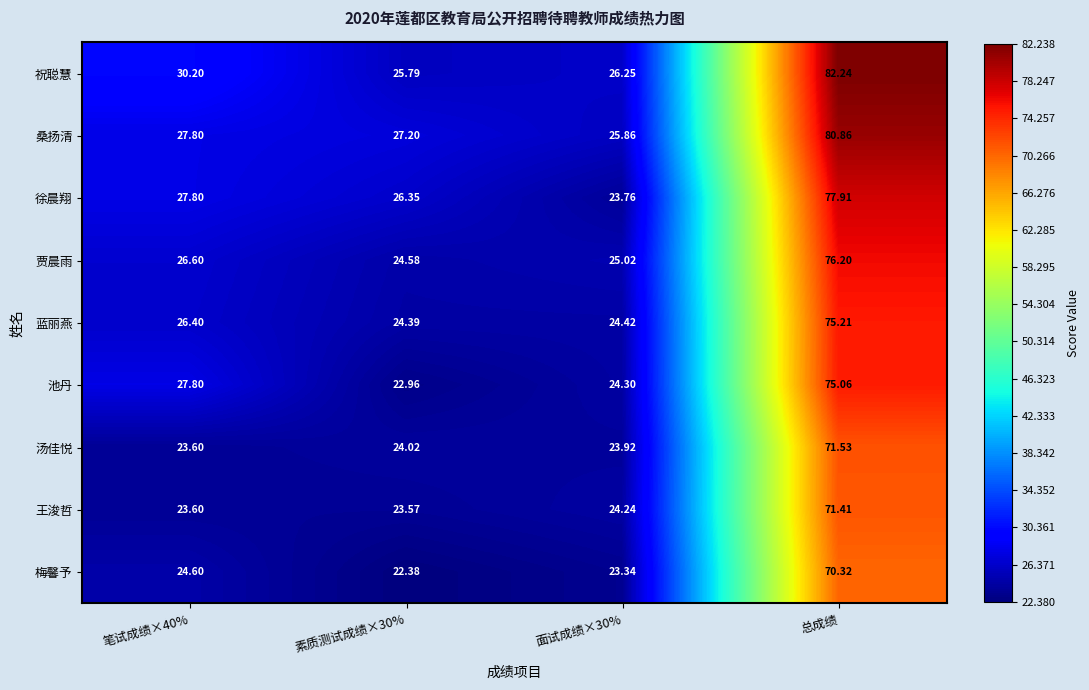

At how many categories does at least one series exceed 30?

2